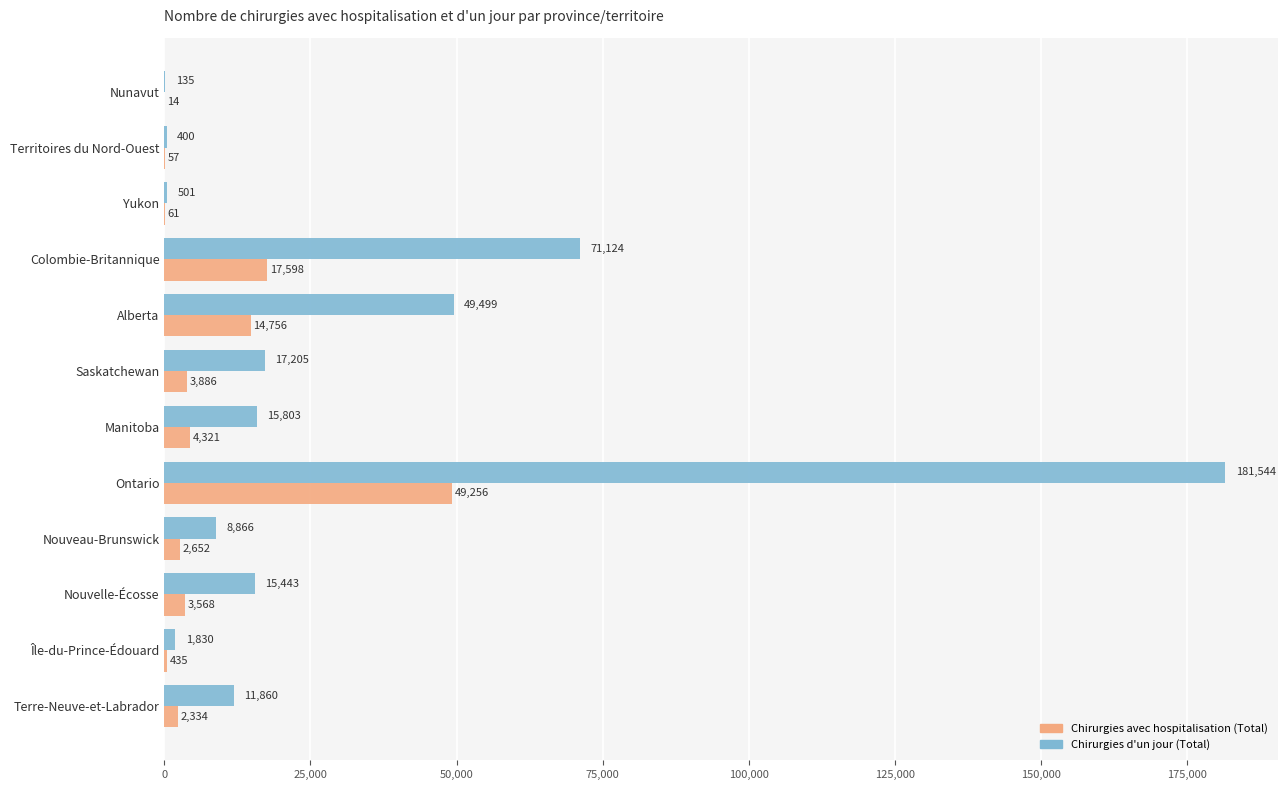

At which label does Chirurgies avec hospitalisation (Total) reach its peak?

Ontario